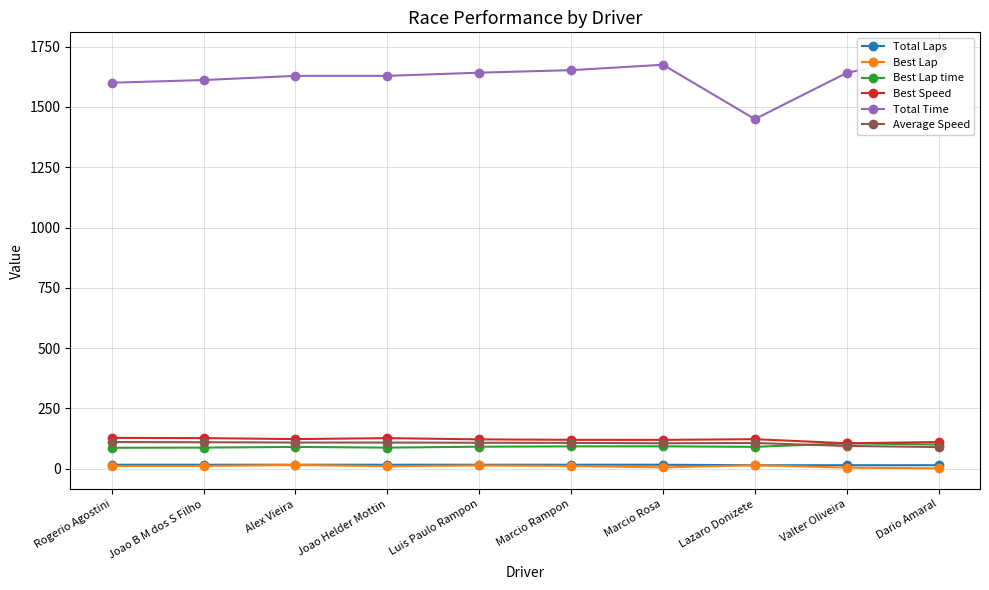

Where is Total Time nearest to the value 1586?

Rogerio Agostini